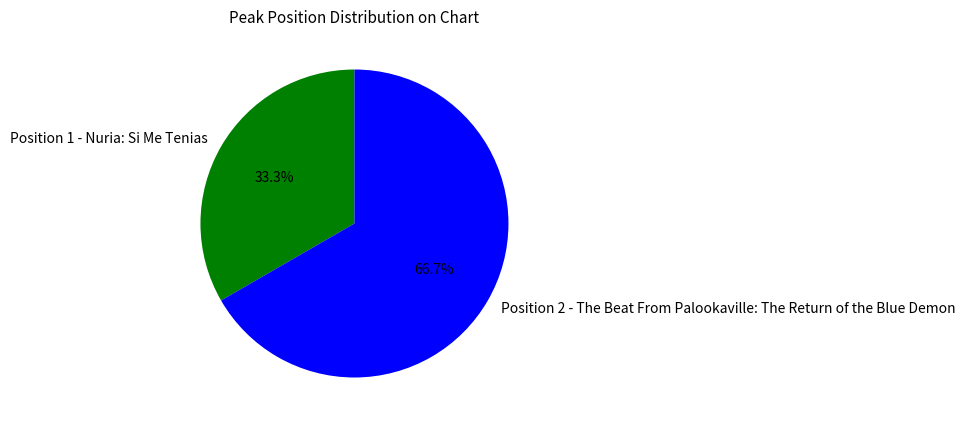

What is the majority slice?

Position 2 - The Beat From Palookaville: The Return of the Blue Demon